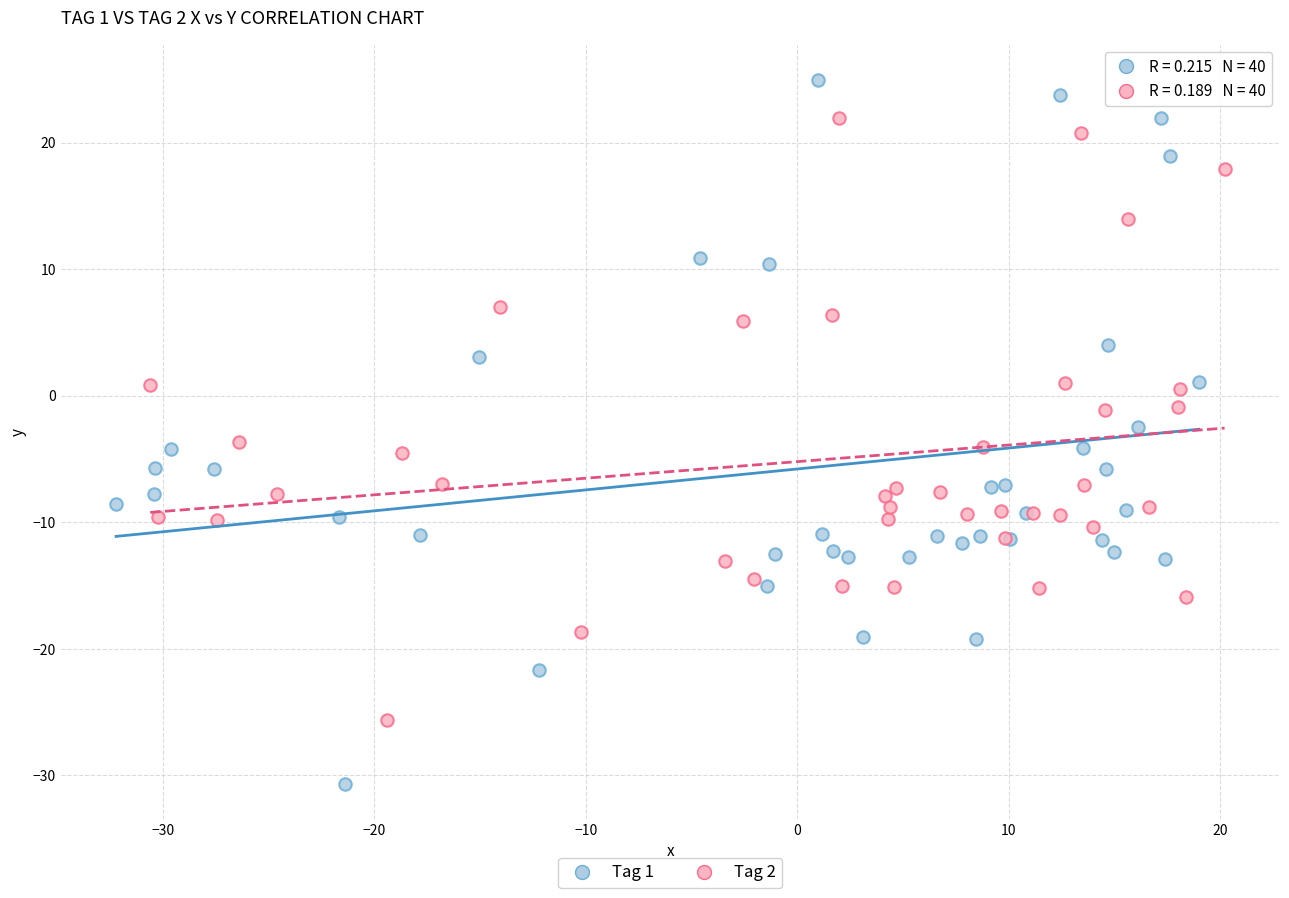

Which series has the largest Y range (max minus min)?

Tag 1